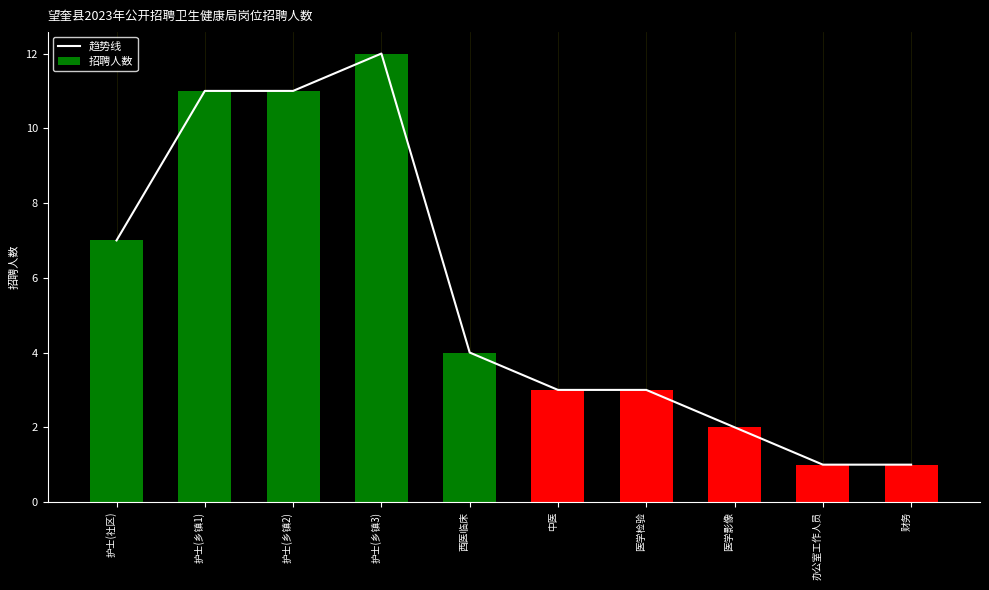

What position from the left is 护士(乡镇2)?

3